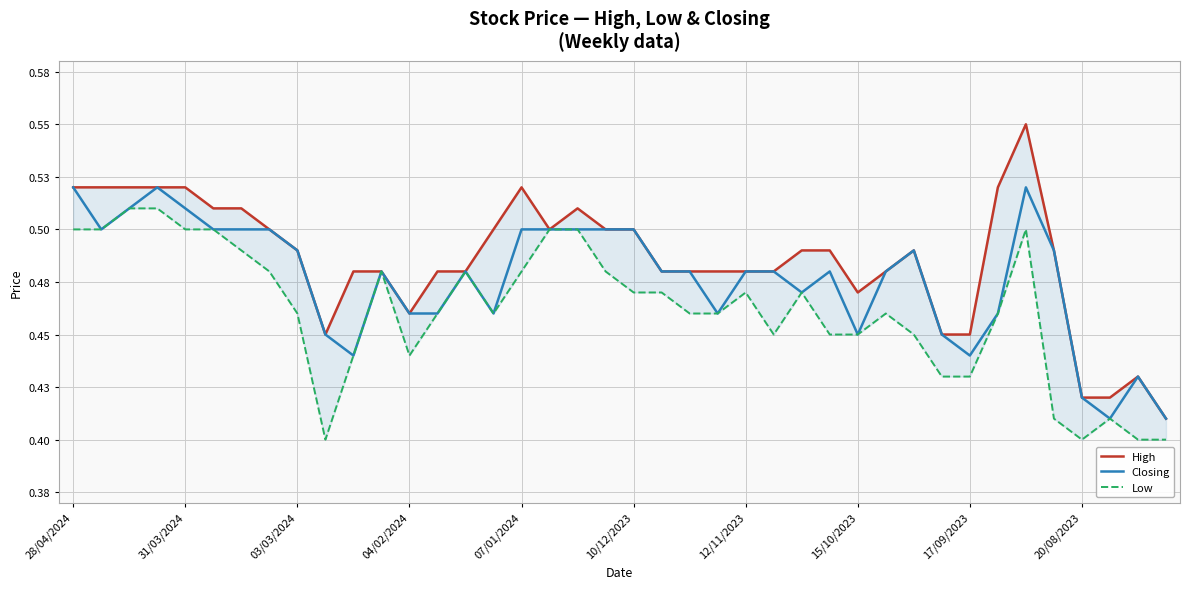

Rank the series at 31 from highest to lowest value.

High, Closing, Low